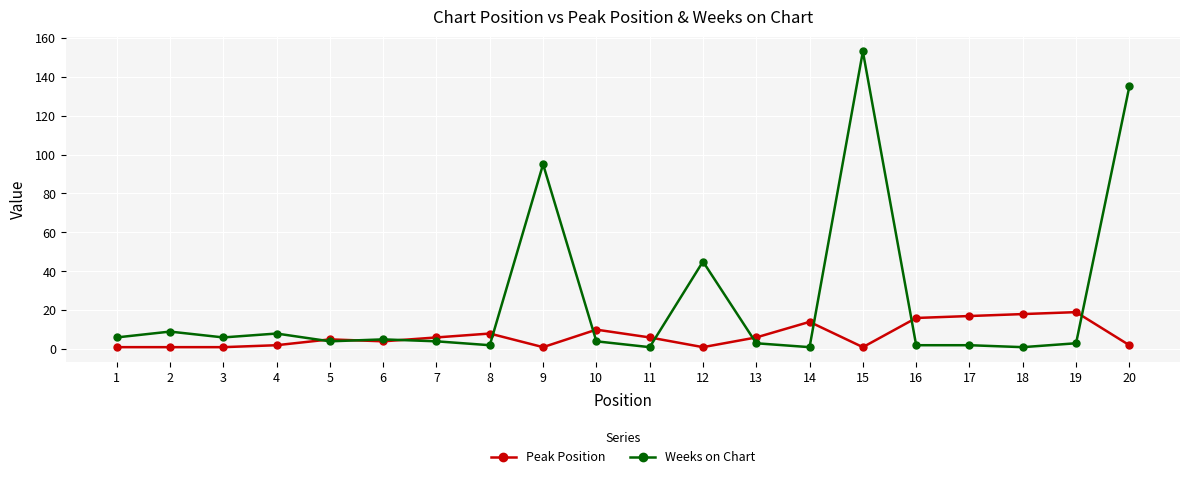

The value of Weeks on Chart at 20 is 86. True or false?

False